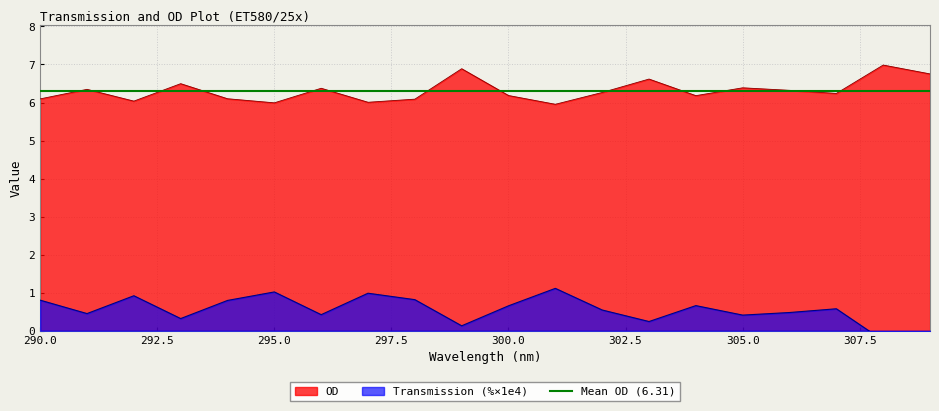

What is the highest value of the OD series?

7.0